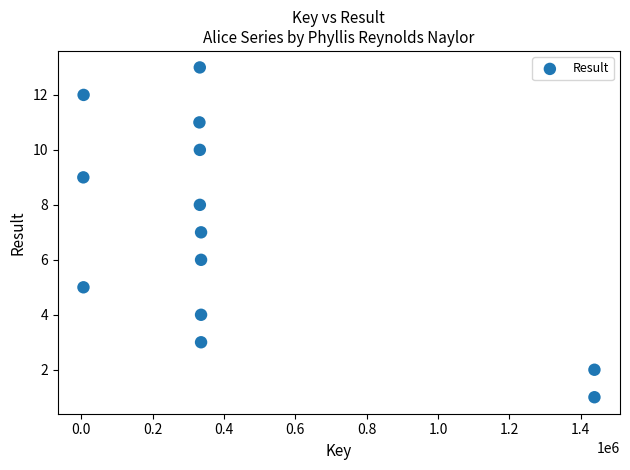

What is the range of X values (max minus min)?

1432794